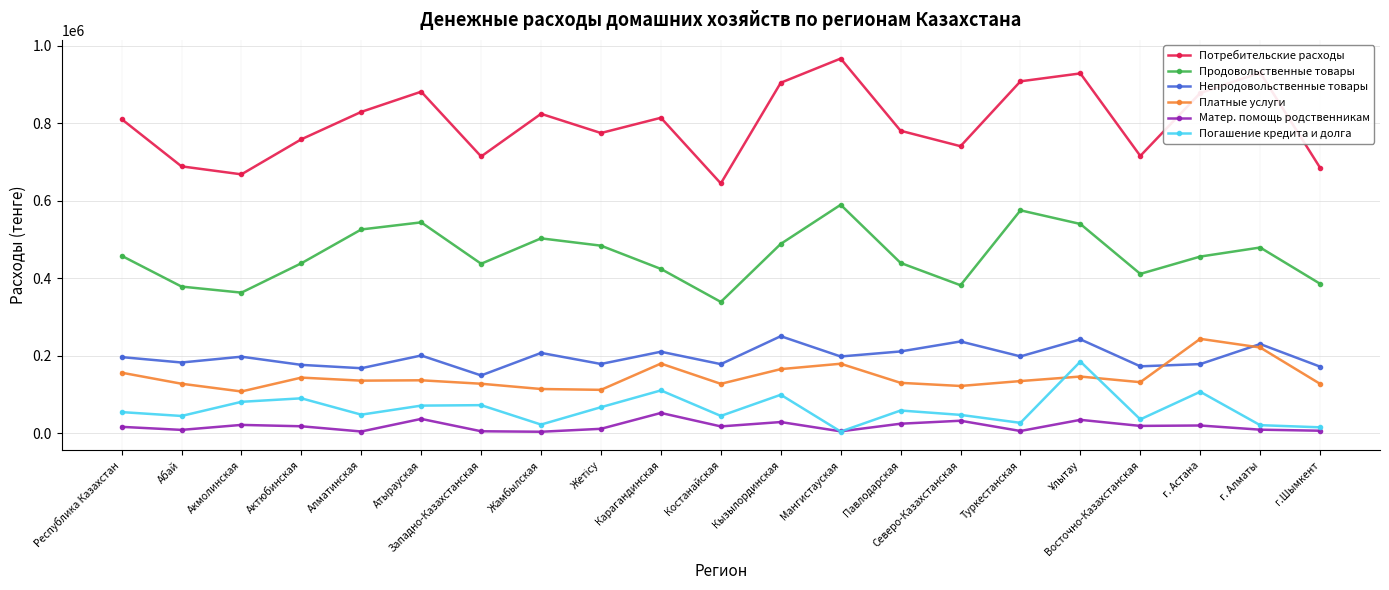

At how many categories does at least one series exceed 584443?

21